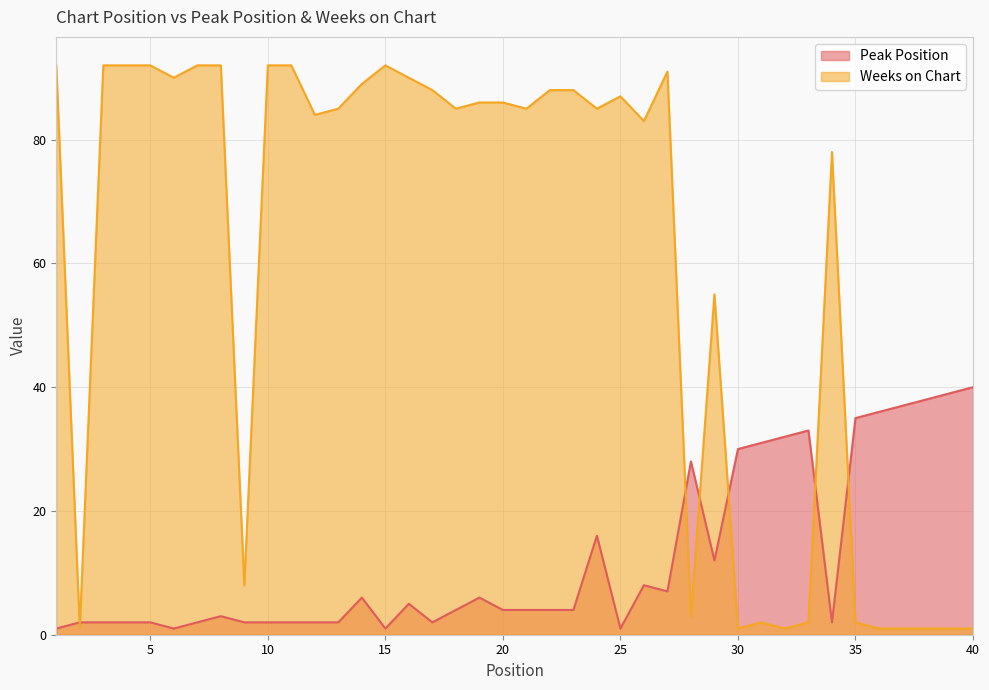

Does the chart display data point markers on the line(s)?

No